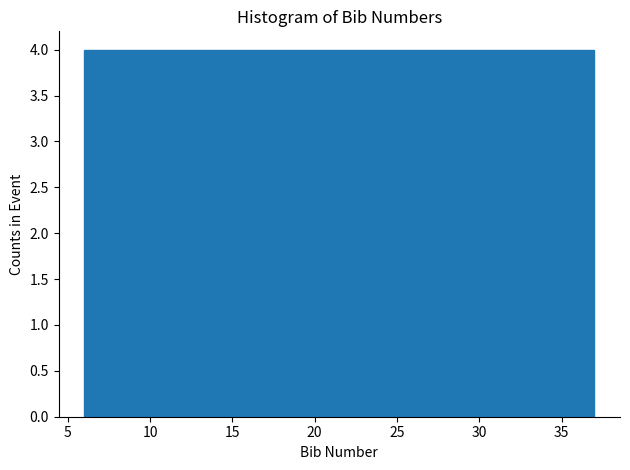

Reading left to right, list every bar in this chart as the range it spans on the x-axis followed by its height. Neither the bar edges nor the heights are printed on the chart, so give them approximately, as read against the axes.

6.0 to 10.0: 4
10.0 to 14.0: 4
14.0 to 17.5: 4
17.5 to 21.5: 4
21.5 to 25.5: 4
25.5 to 29.5: 4
29.5 to 33.0: 4
33.0 to 37.0: 4